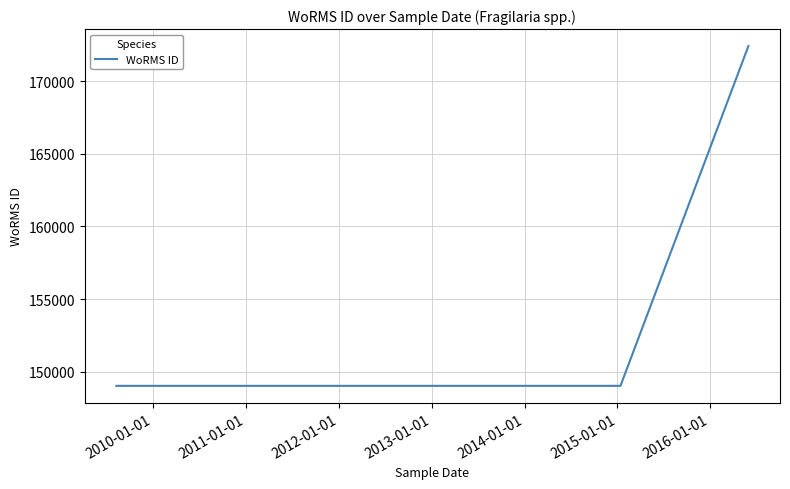

What is the maximum value shown in the chart?

172419